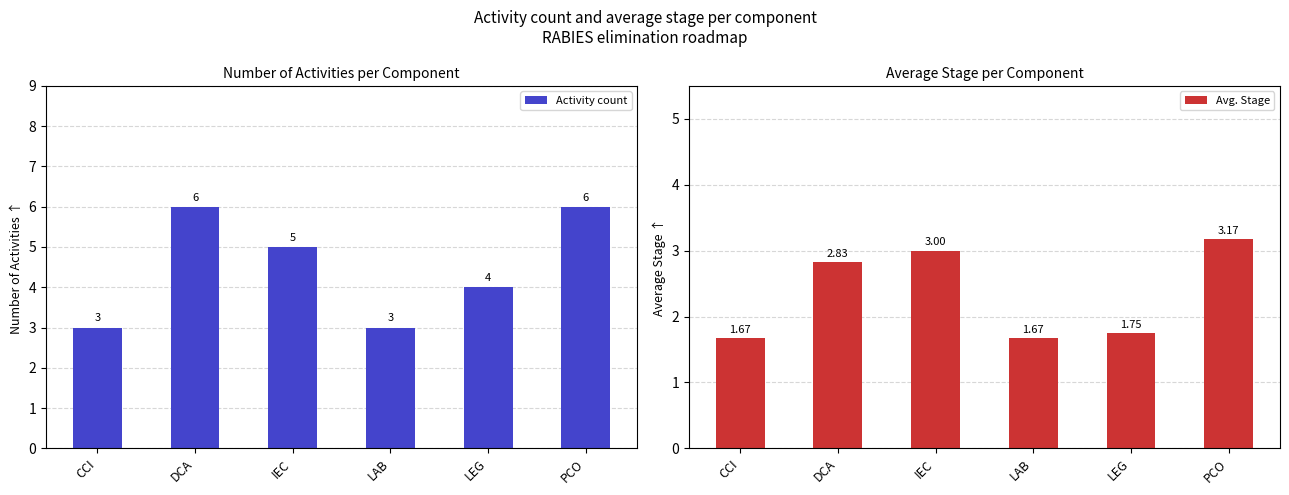

Which series has the largest range (max minus min)?

Activity count